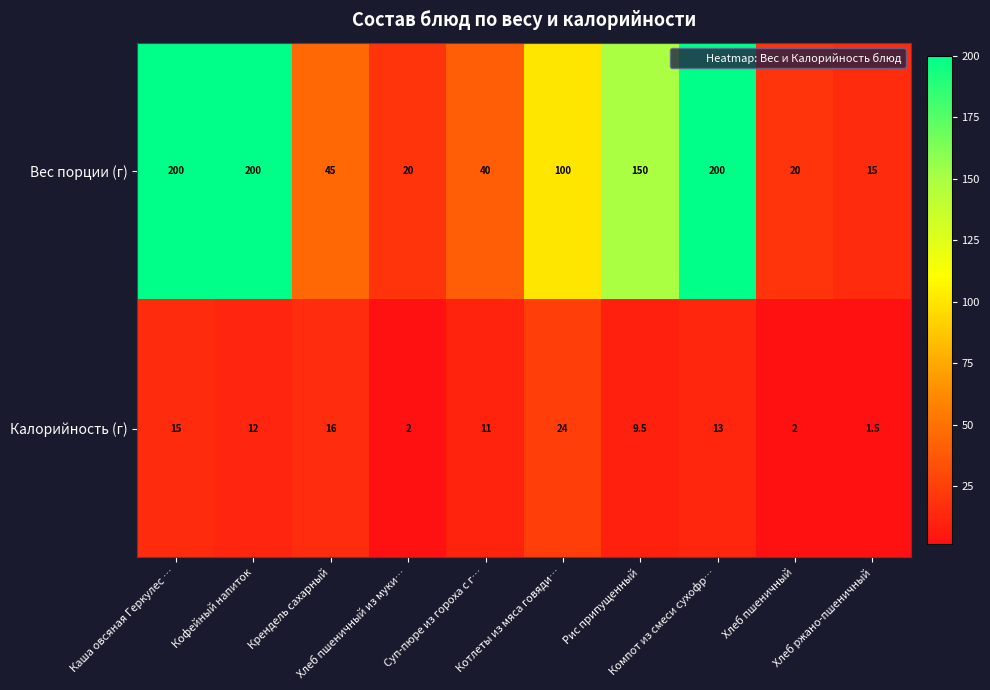

List the series in order of their peak value, highest first.

Вес порции (г), Калорийность (г)